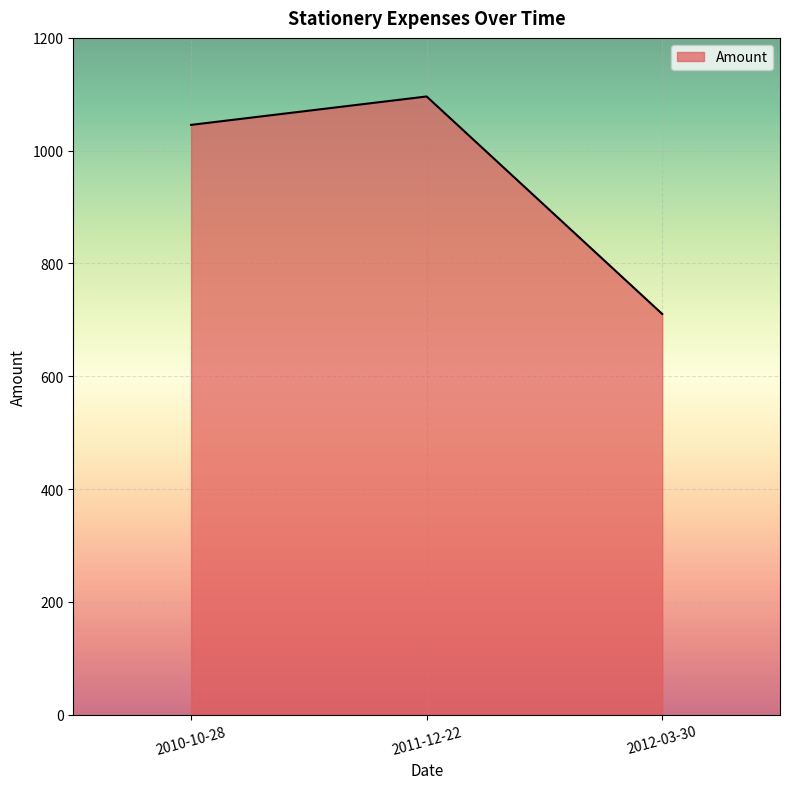

Which has a higher value, 2011-12-22 or 2010-10-28?

2011-12-22